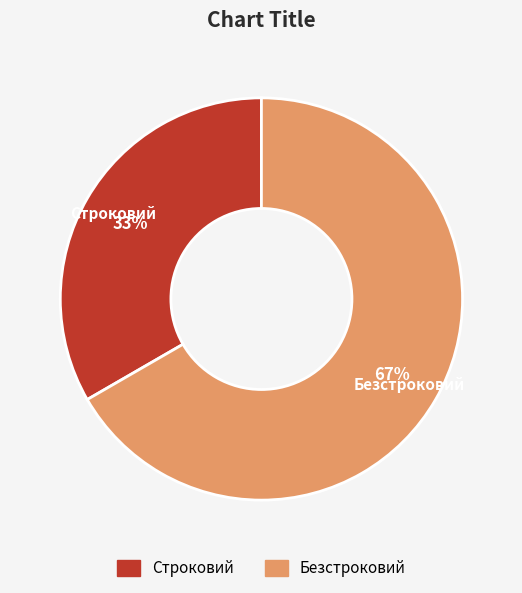

True or false: Безстроковий accounts for 67% of the total.

True